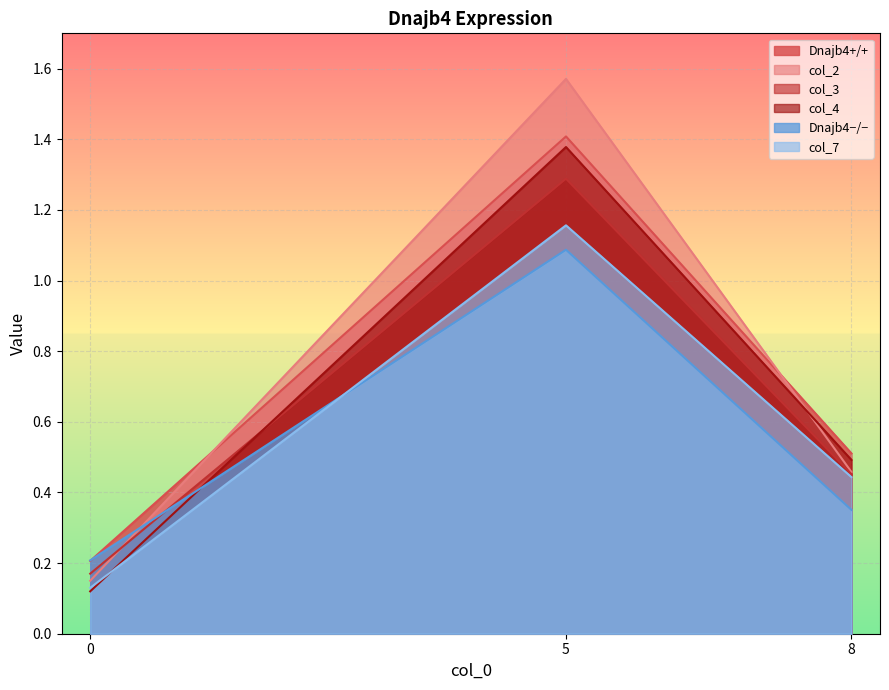

How many distinct data groups are displayed?

6